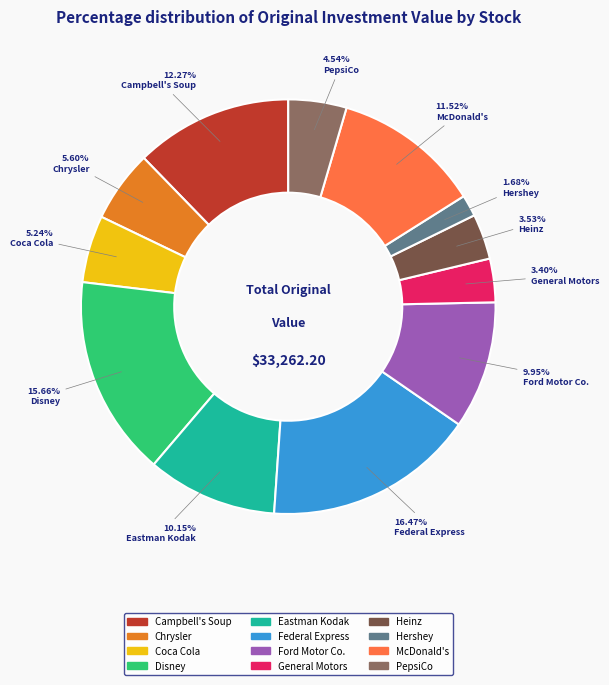

True or false: Campbell's Soup accounts for 3% of the total.

False